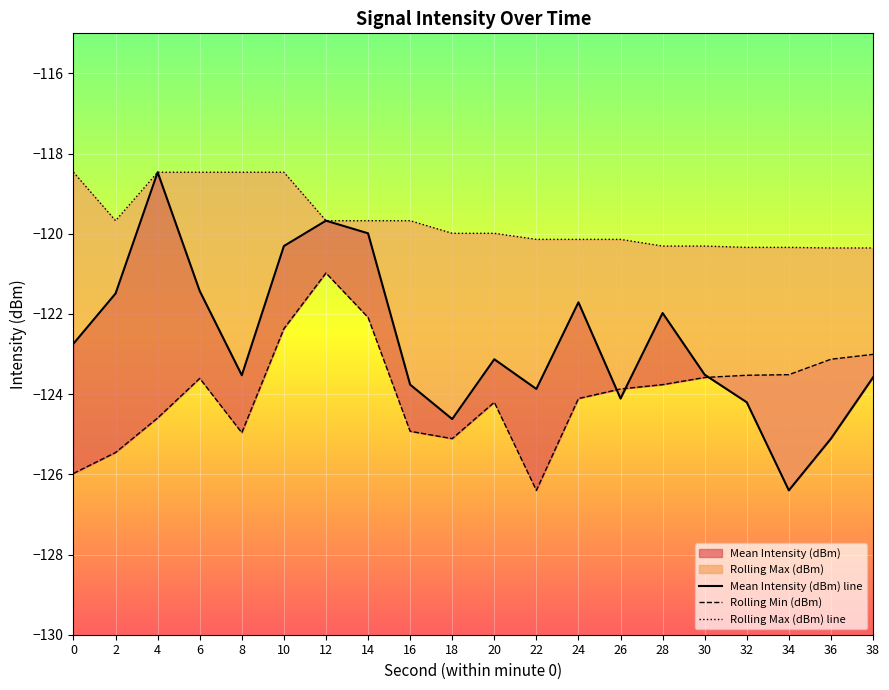

How many lines are shown in the chart?

3